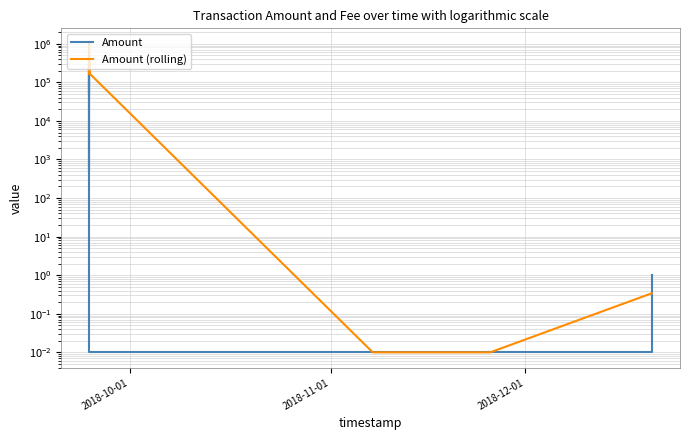

What is the highest value of the Amount series?

1000050.1